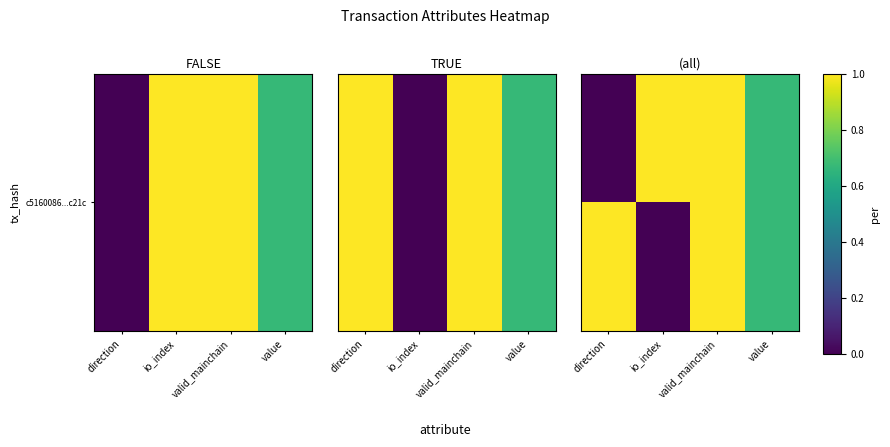

How many distinct data groups are displayed?

2